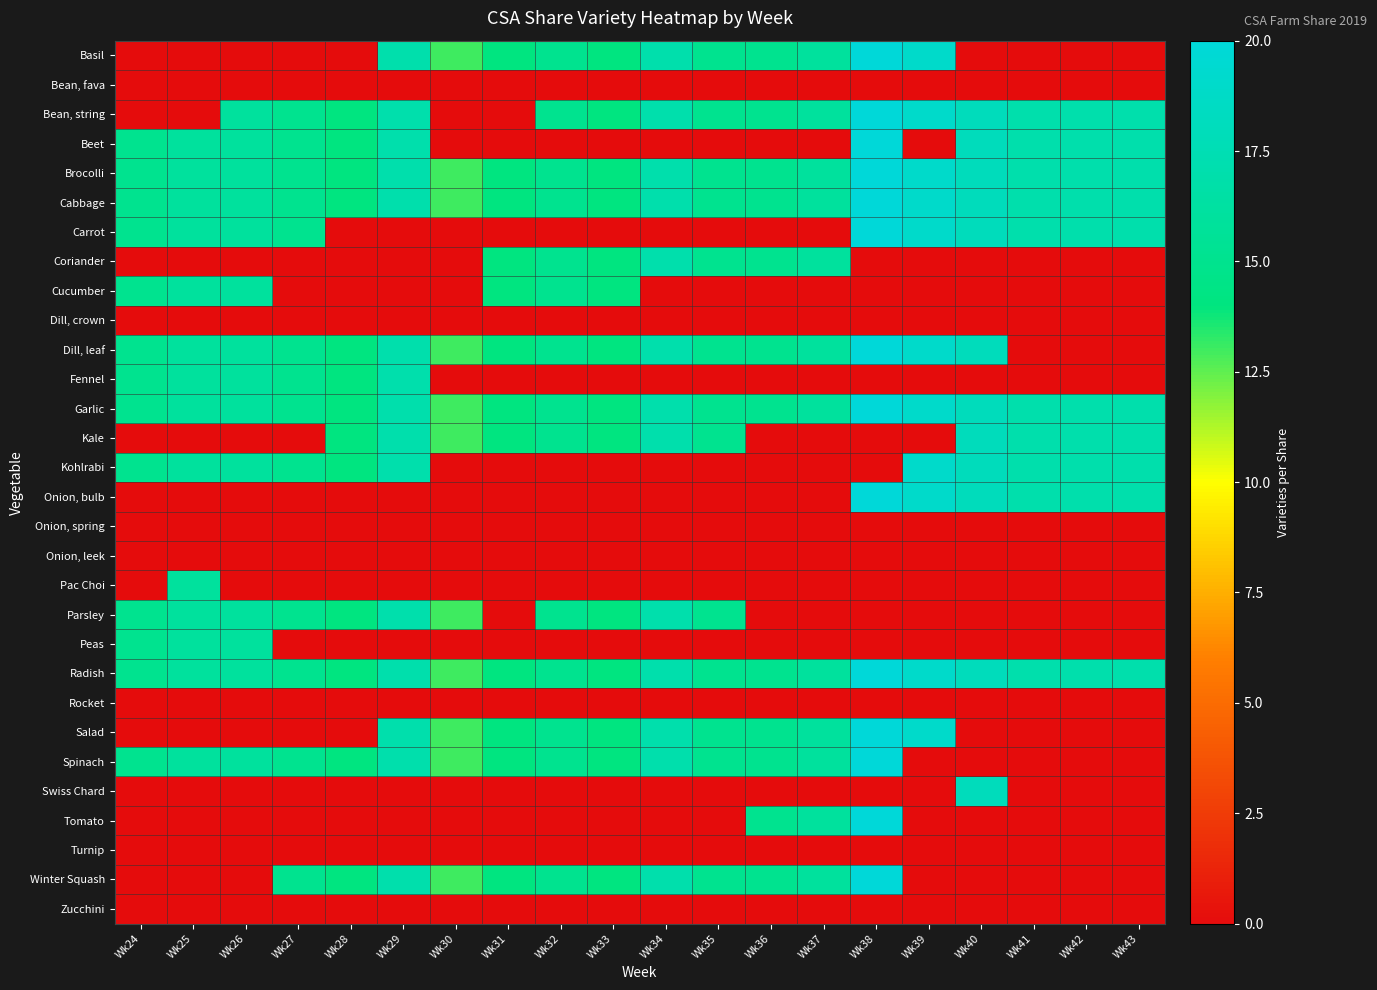

How many series are shown in this chart?

30